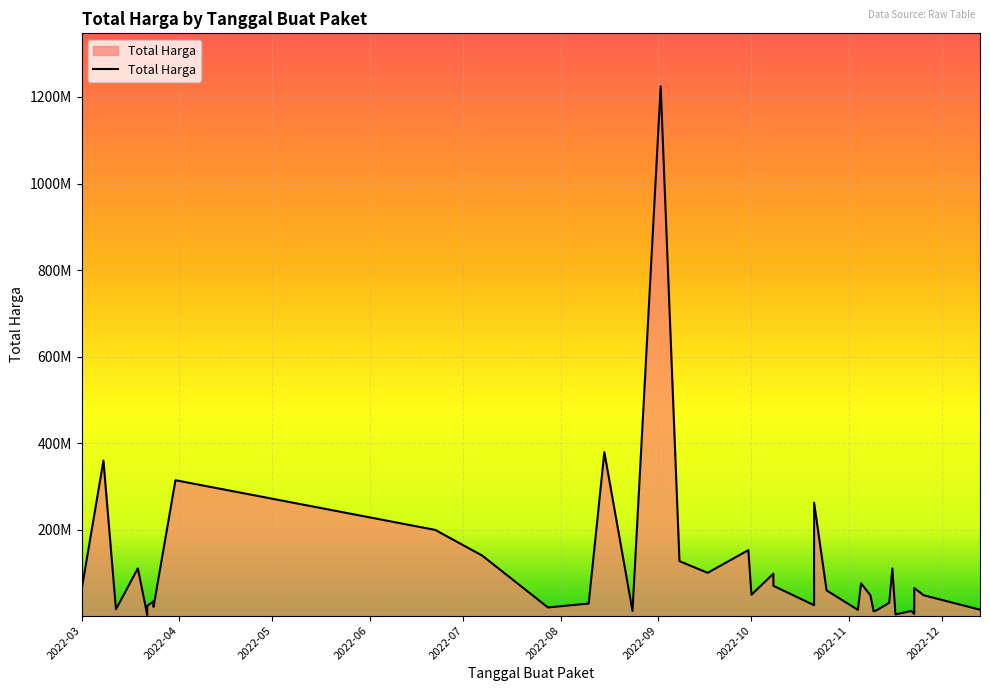

What is the maximum value shown in the chart?

1224682000